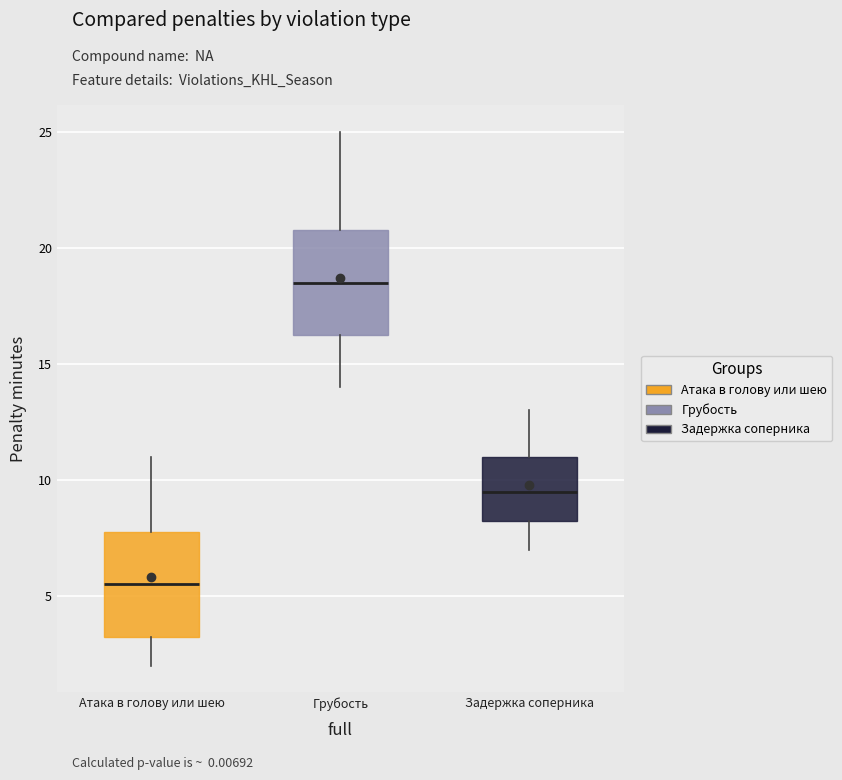

Where is the upper edge of the box for Грубость on the y-axis? The values are not printed on the chart, so give them approximately, as read against the axis.

21.0